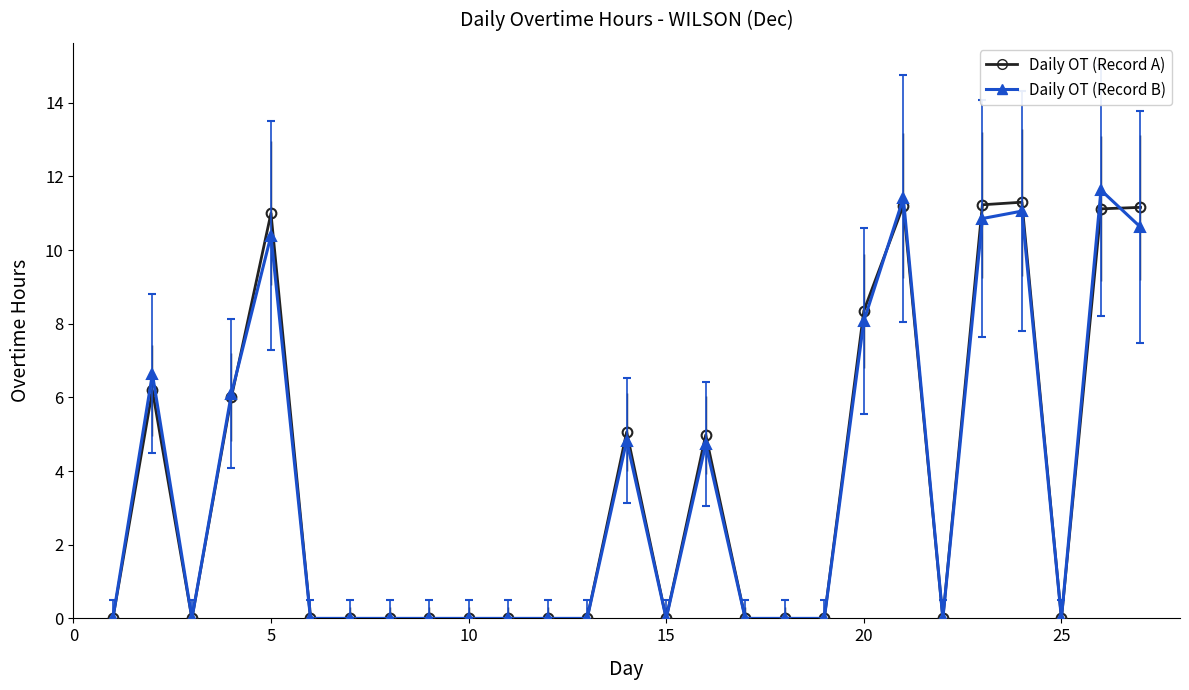

Count the number of categories in the chart.

27